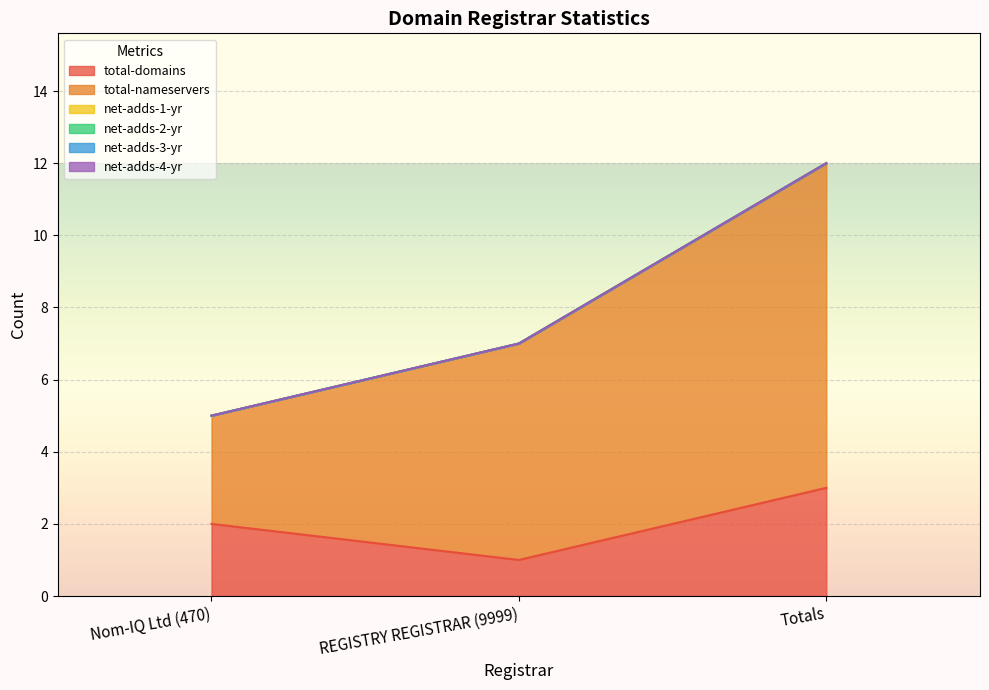

How many total-nameservers values are between 3 and 9?

3